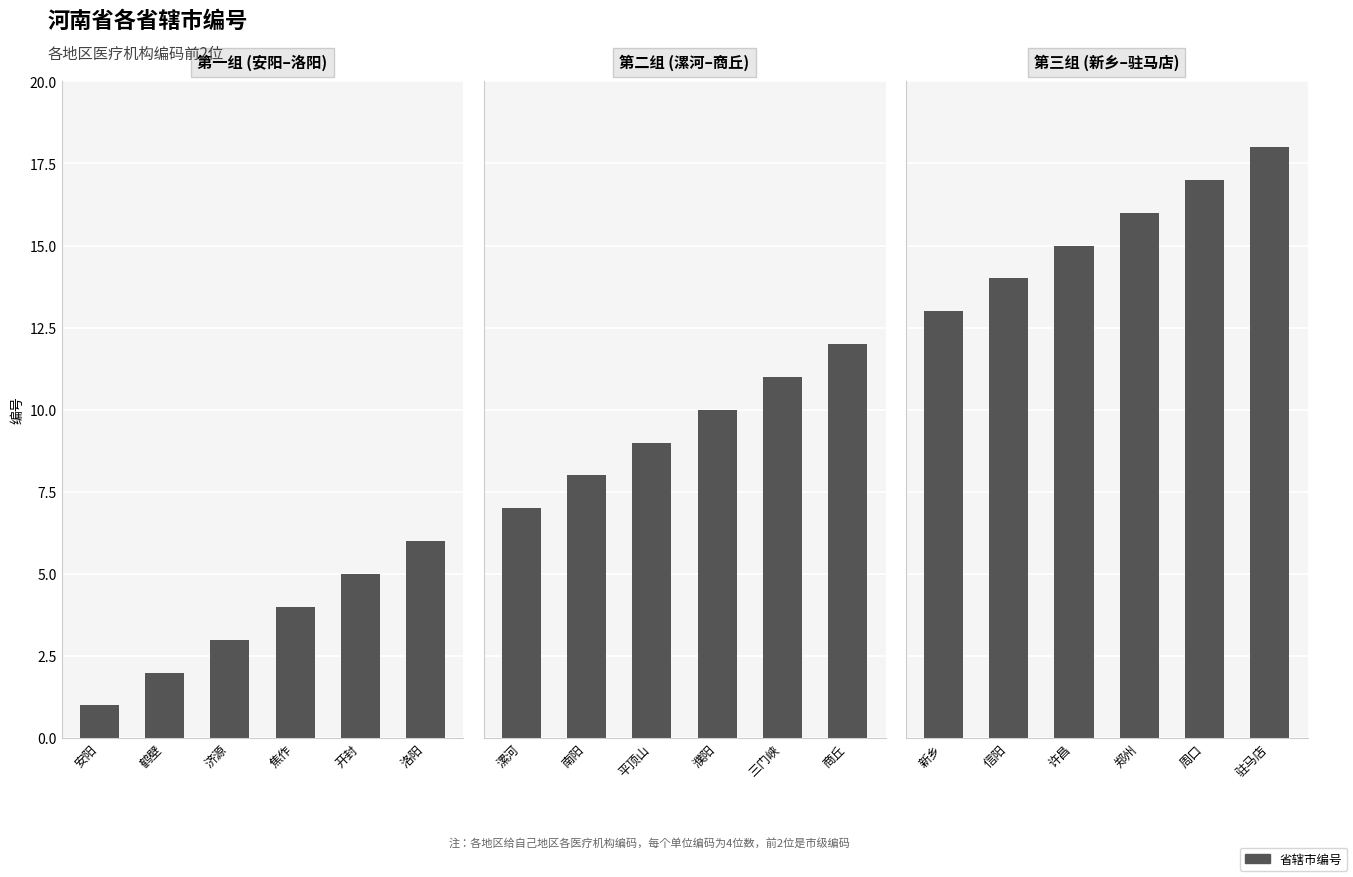

What is the approximate value of 第一组 (安阳–洛阳) at 鹤壁?

2